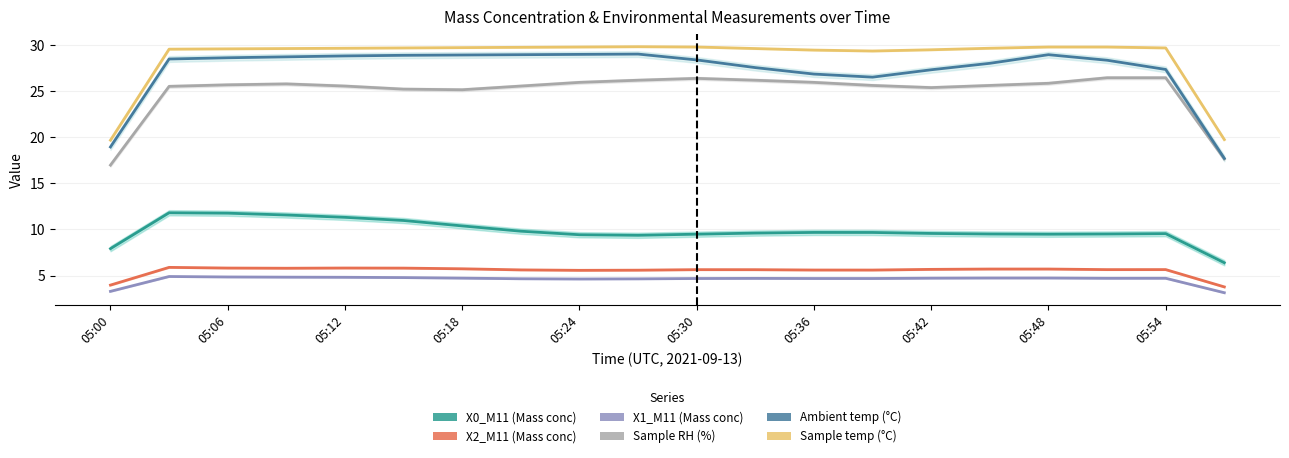

True or false: X2_M11 (Mass conc) and Ambient temp (°C) cross at least once.

False